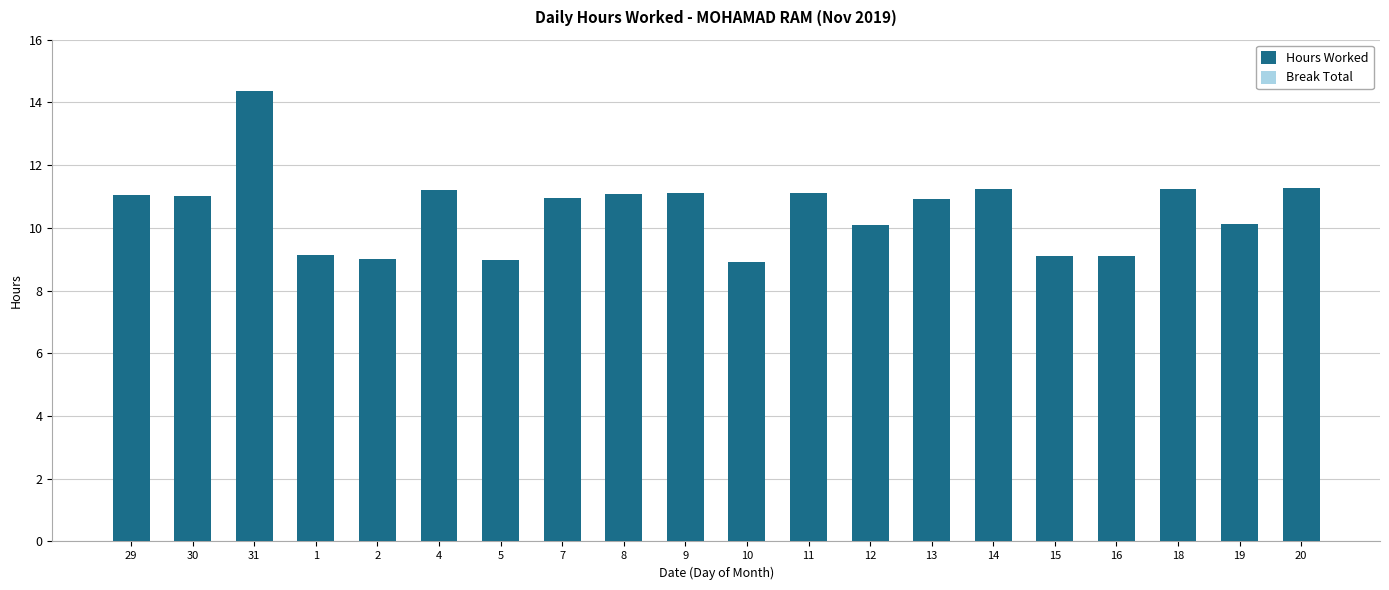

Is it true that the value at 12 is 14.8?

False